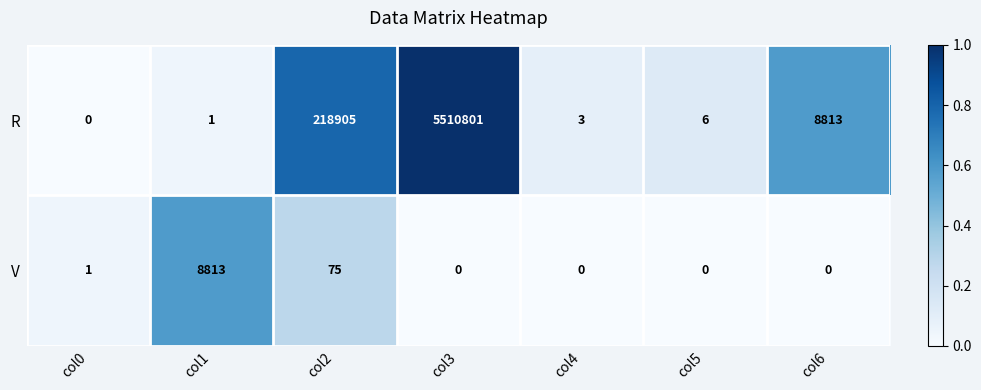

Is it true that V equals 39 at col2?

False